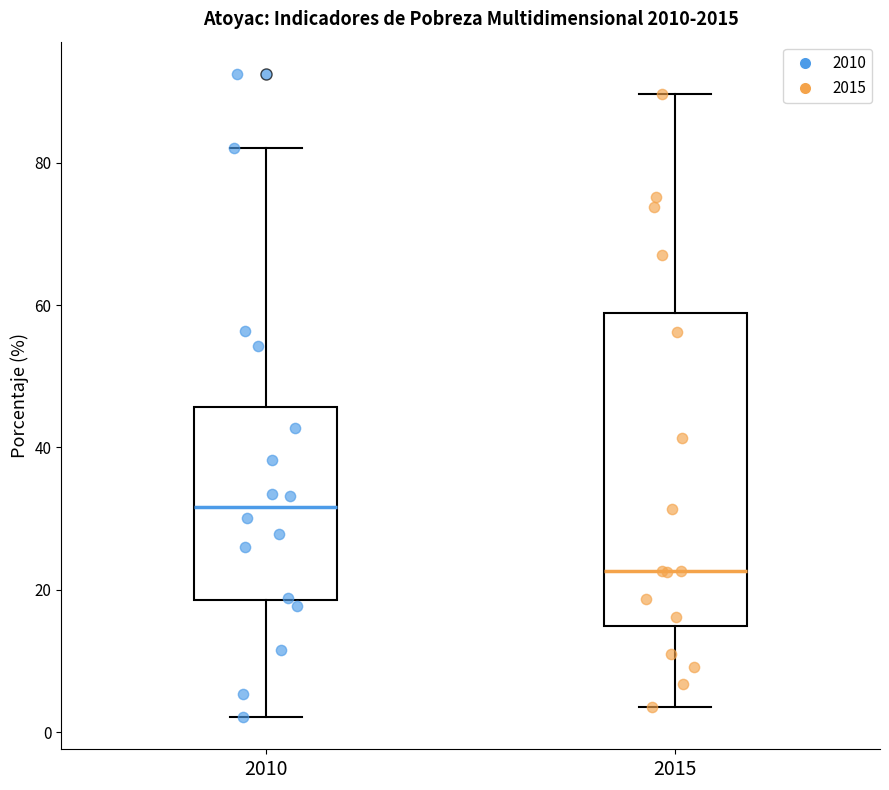

Reading left to right, transcribe this box plot: for each box, give where its median line is, the range the box spans, and where its two whiskers end, as read against the y-axis. The values are not printed on the chart, so give them approximately, as read against the axis.

2010: median 32, box 18 to 46, whiskers 2 to 82
2015: median 22, box 14 to 58, whiskers 4 to 90